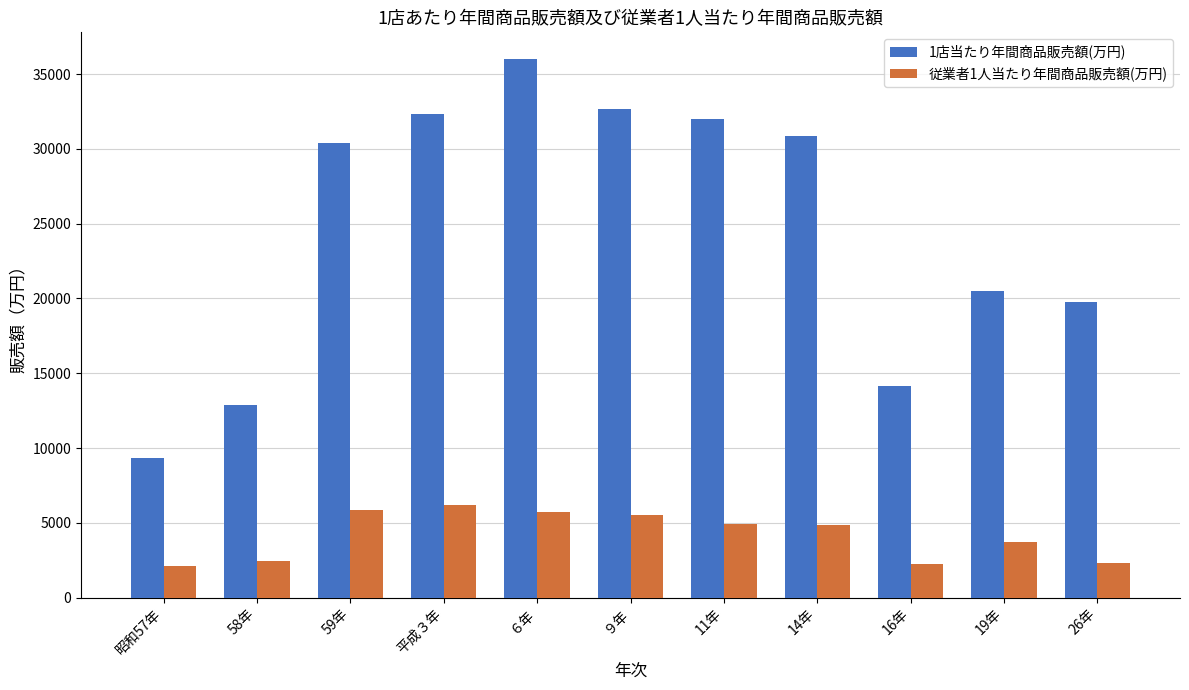

Which series has the largest total across all categories?

1店当たり年間商品販売額(万円)